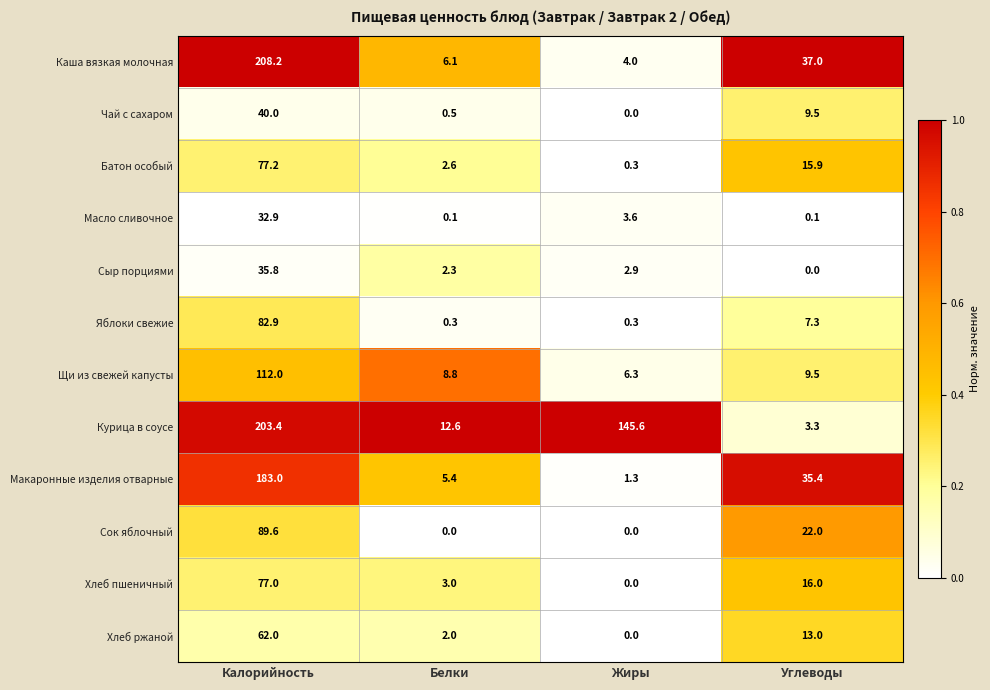

What is the spread (max minus min) of values at Углеводы?

37.0